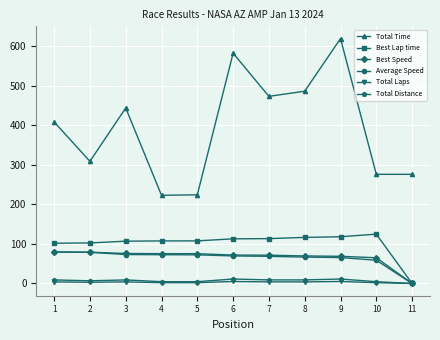

How many categories are shown in the chart?

11